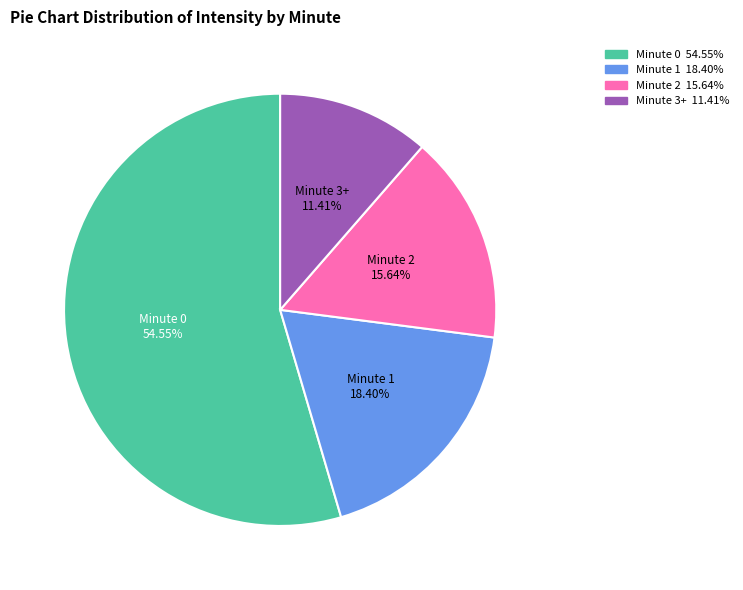

To the nearest percent, what is the average slice percentage?

25%